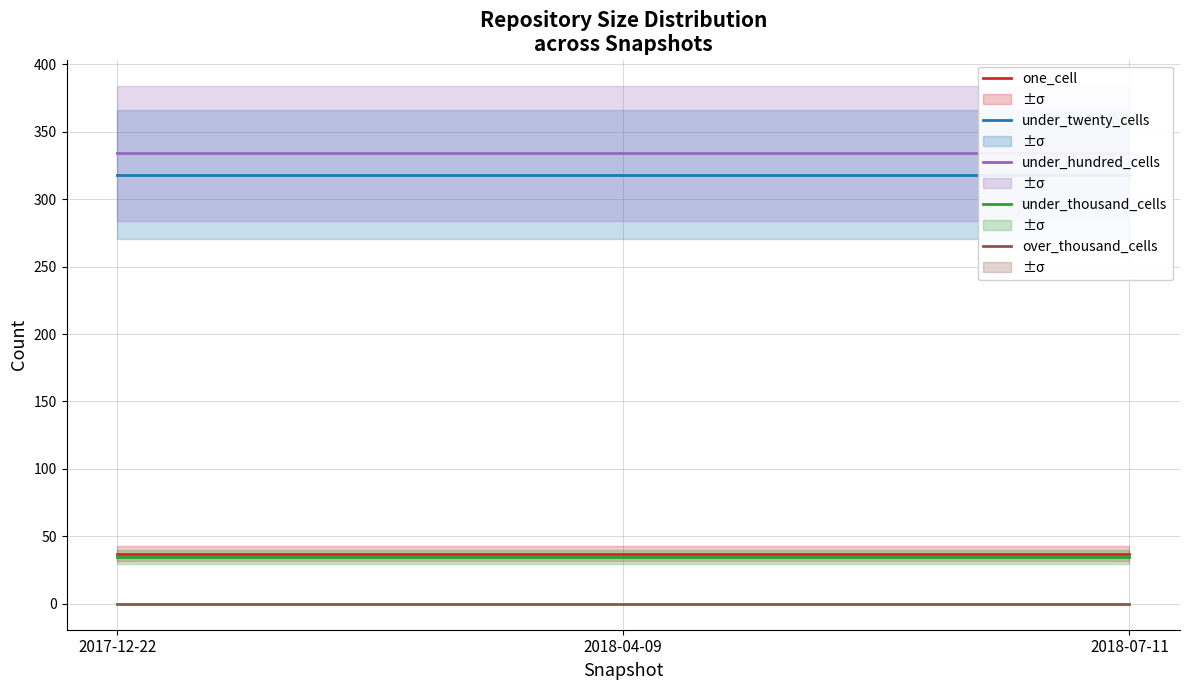

Reading left to right, transcribe all the data shown in this chart.

one_cell: 2017-12-22=37	2018-04-09=37	2018-07-11=37
under_twenty_cells: 2017-12-22=318	2018-04-09=318	2018-07-11=318
under_hundred_cells: 2017-12-22=334	2018-04-09=334	2018-07-11=334
under_thousand_cells: 2017-12-22=35	2018-04-09=35	2018-07-11=35
over_thousand_cells: 2017-12-22=0	2018-04-09=0	2018-07-11=0